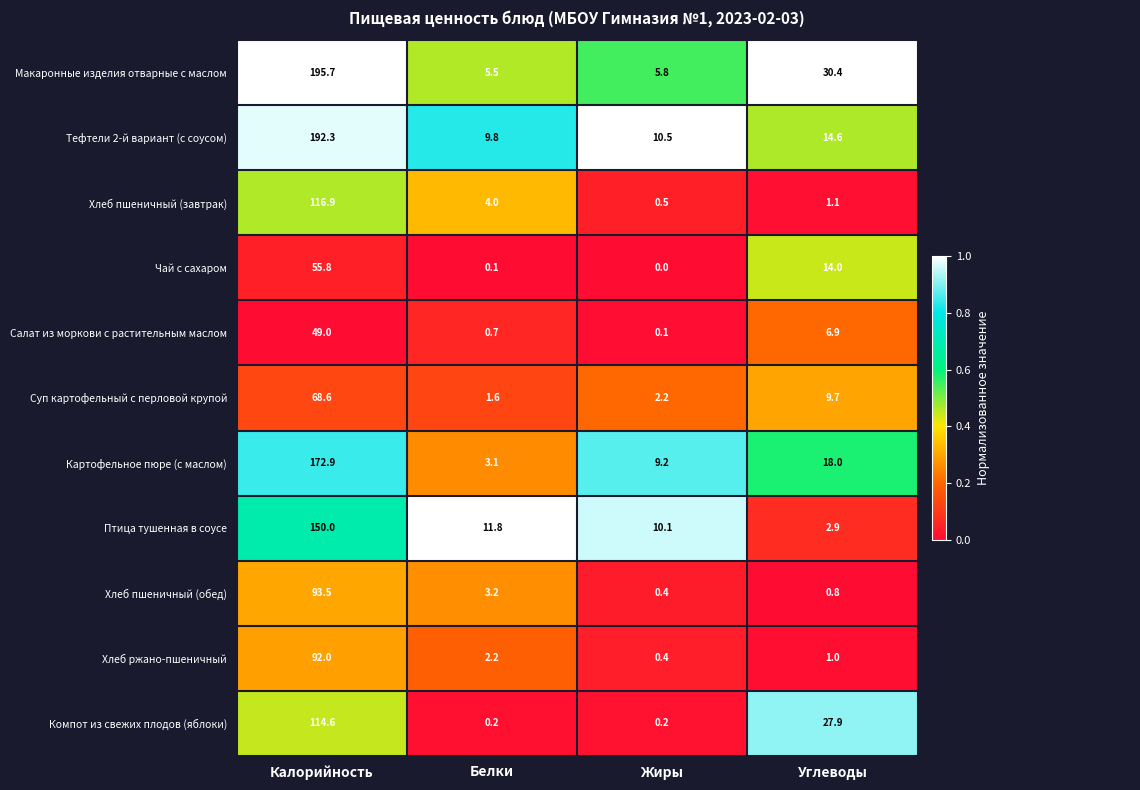

Is the value of Чай с сахаром at Калорийность greater than the value of Хлеб пшеничный (завтрак) at Белки?

Yes